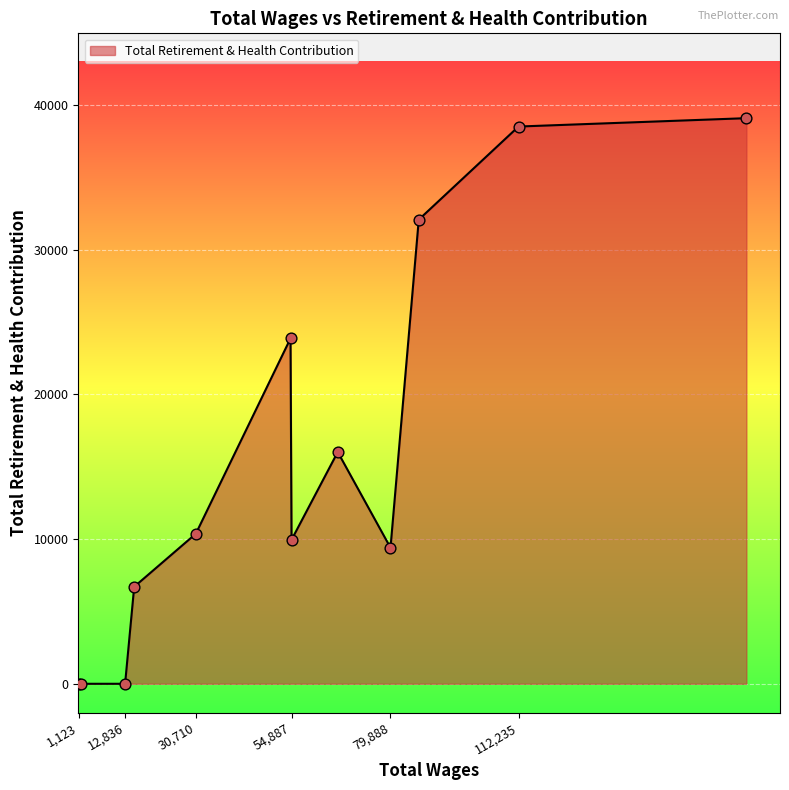

What is the difference between the maximum and minimum values?

39099